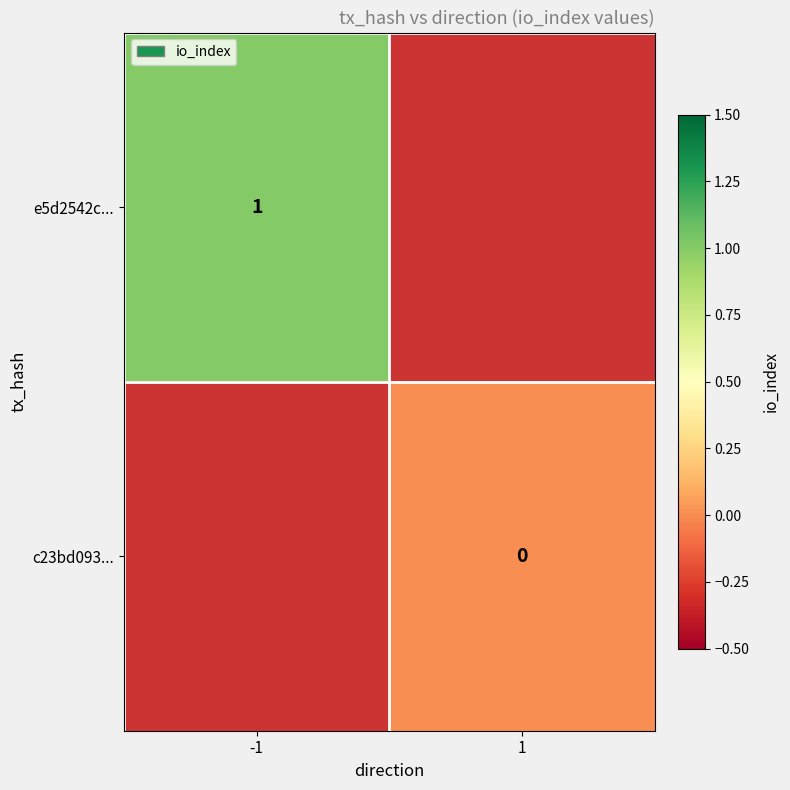

The e5d2542c... series shows 1 at -1. True or false?

True